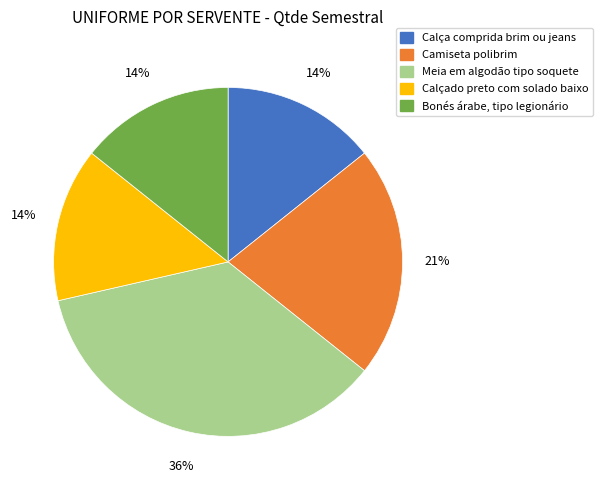

Which slice is the largest?

Meia em algodão tipo soquete